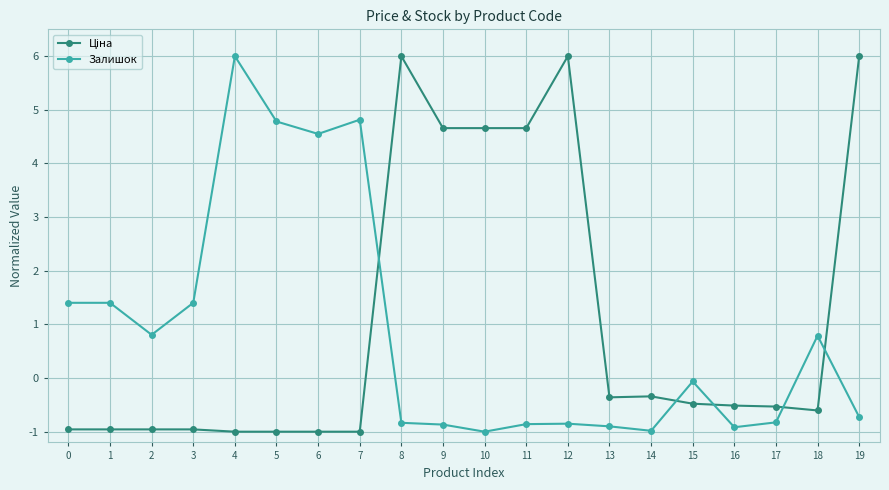

At which category does Залишок reach its first local valley?

2